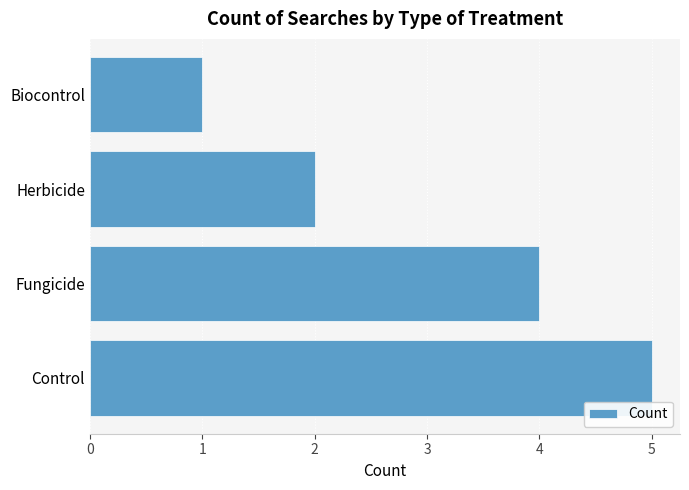

Between Fungicide and Biocontrol, which is larger?

Fungicide